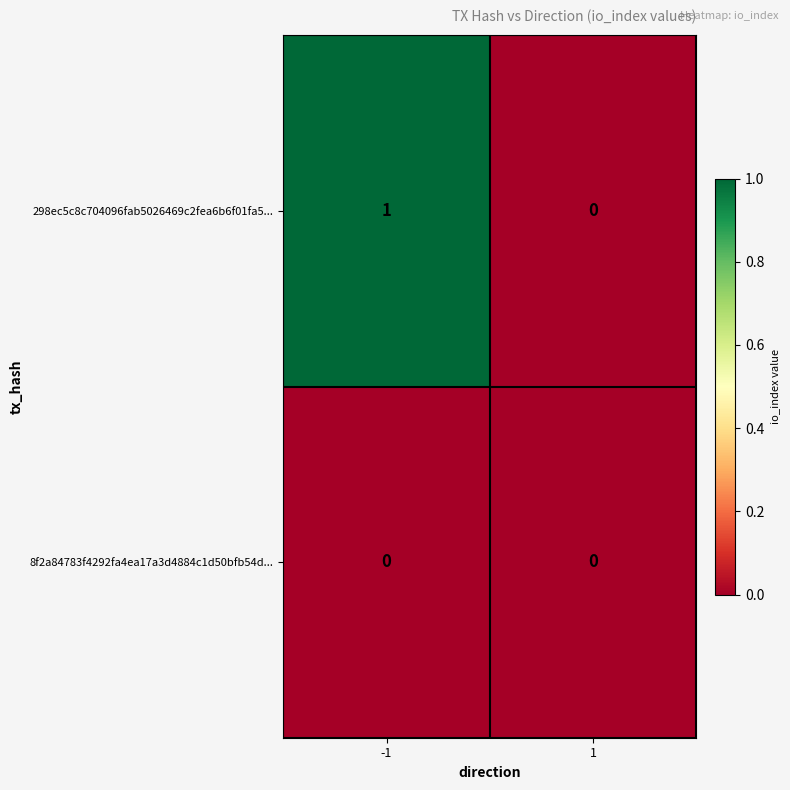

Count the number of data series in this chart.

2